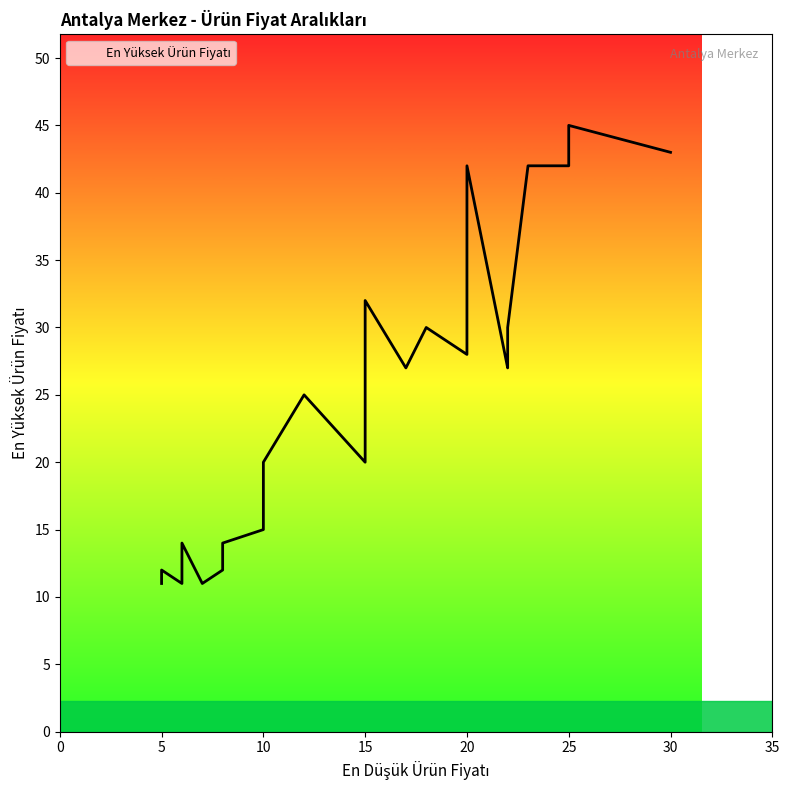

How many distinct data groups are displayed?

1